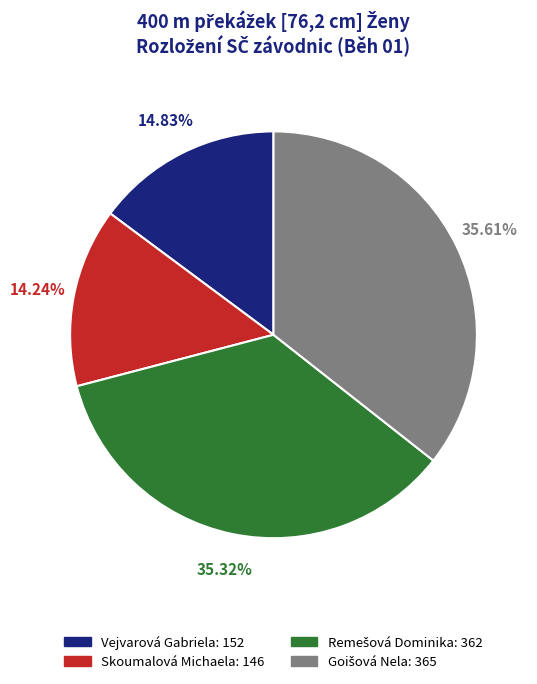

Does any single category account for the majority?

No